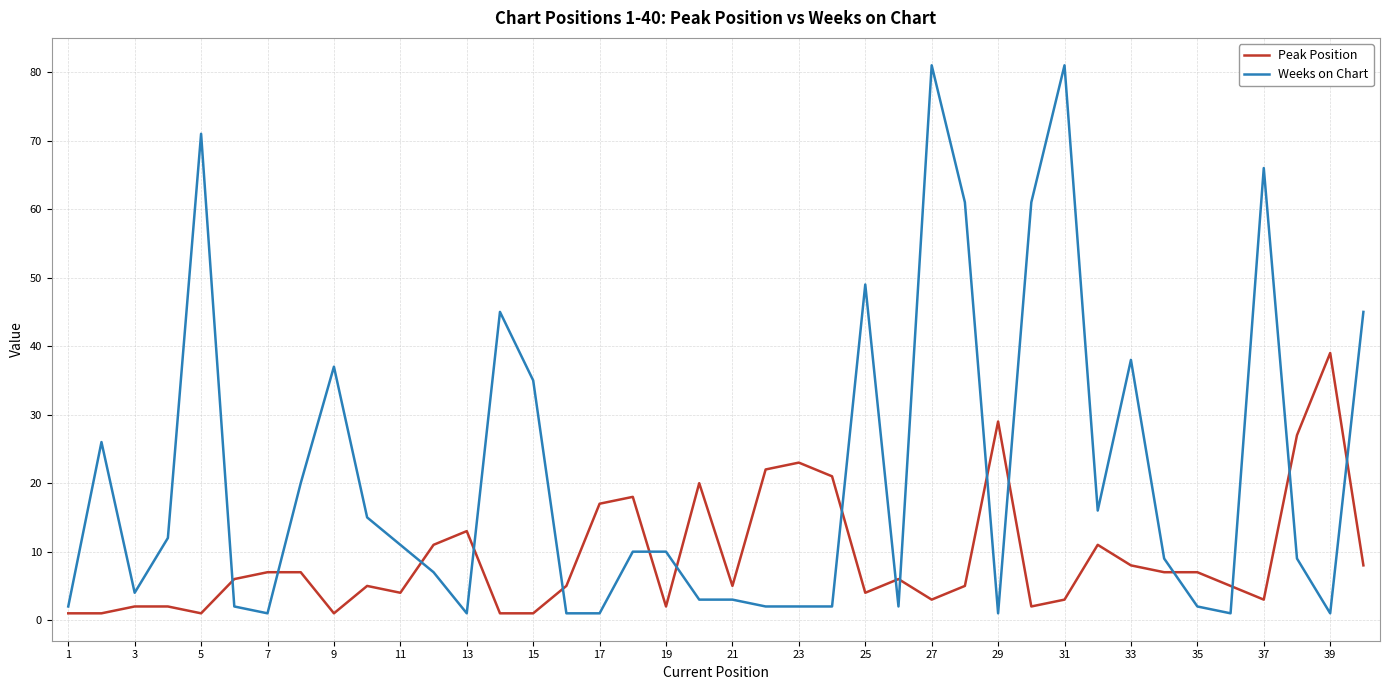

What is the minimum value for Peak Position?

1